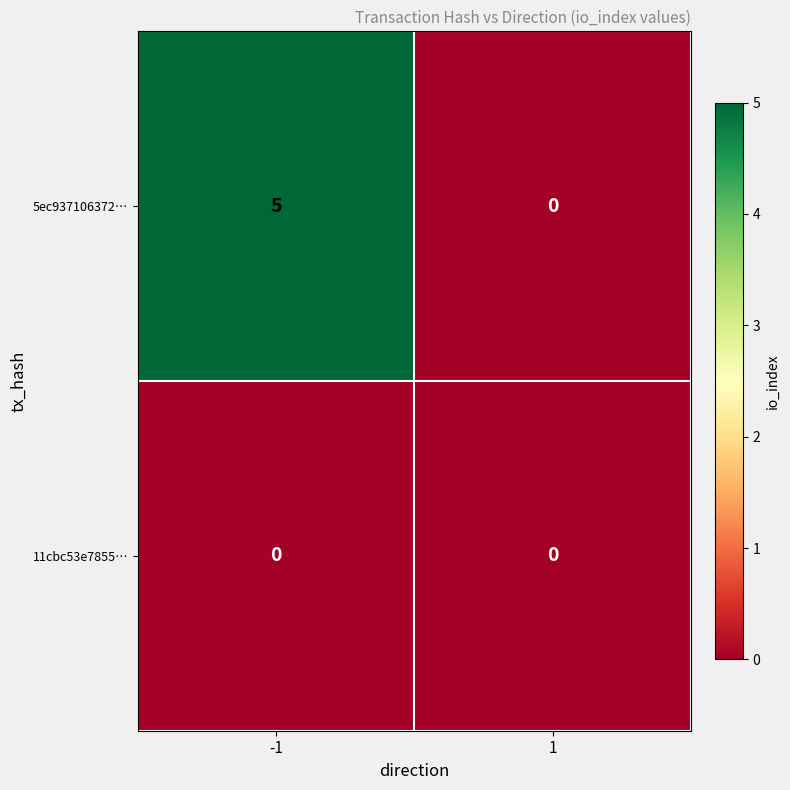

Between -1 and 1, which series saw the biggest shift?

5ec937106372…